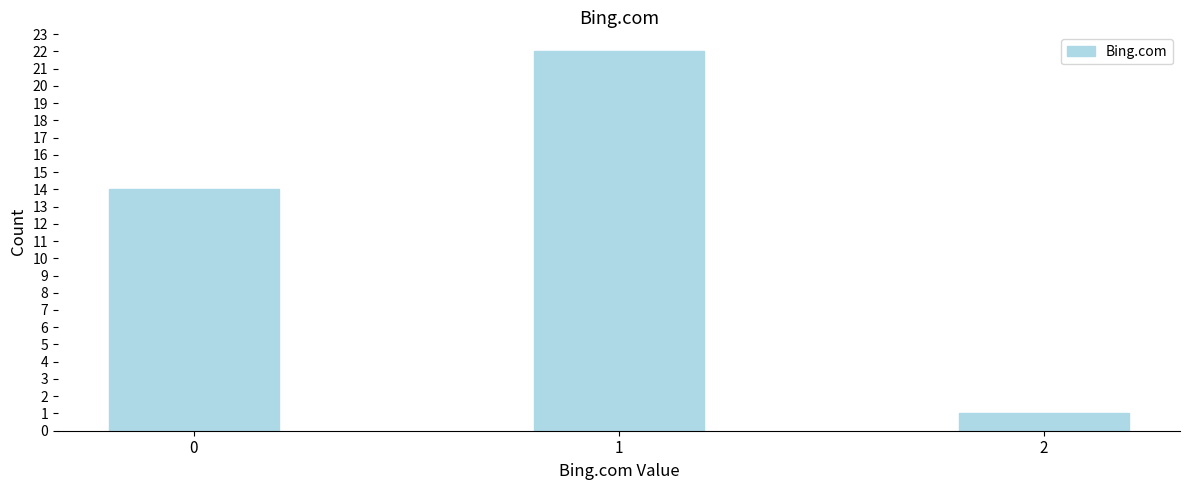

Reading right to left, extract all data points from this chart.

2=1	1=22	0=14